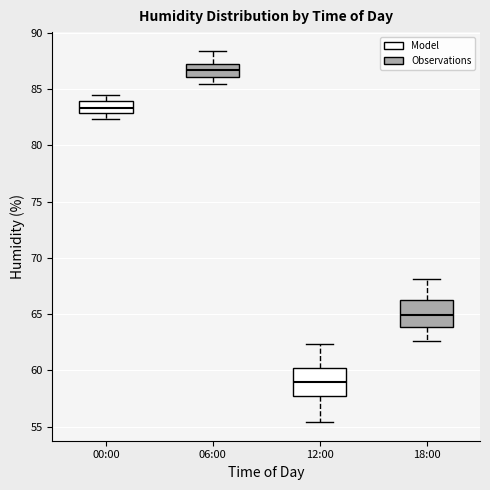

Reading left to right, read every box against the y-axis: the position of its median line, the range the box covers, and the ends of its whiskers. The values are not printed on the chart, so give them approximately, as read against the axis.

00:00: median 83.5, box 83.0 to 84.0, whiskers 82.5 to 84.5
06:00: median 86.5, box 86.0 to 87.0, whiskers 85.5 to 88.5
12:00: median 59.0, box 58.0 to 60.0, whiskers 55.5 to 62.5
18:00: median 65.0, box 64.0 to 66.5, whiskers 62.5 to 68.0